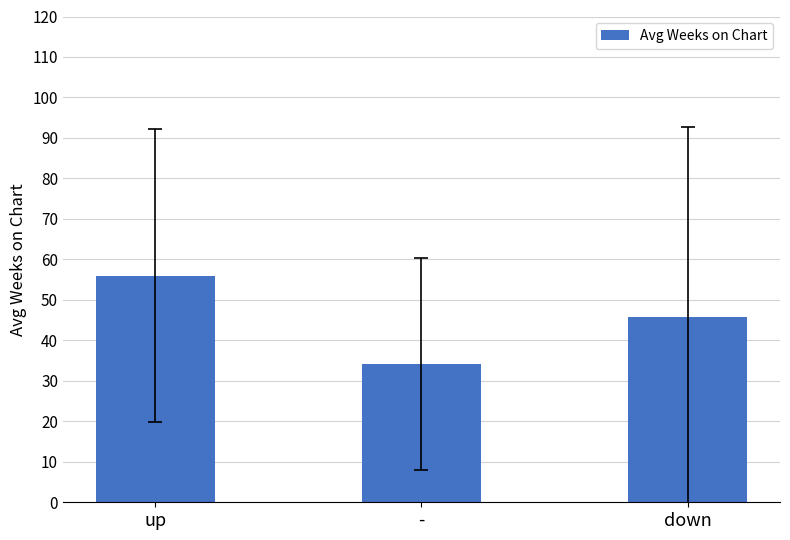

Reading left to right, transcribe all the data shown in this chart.

56.0	34.1	45.8